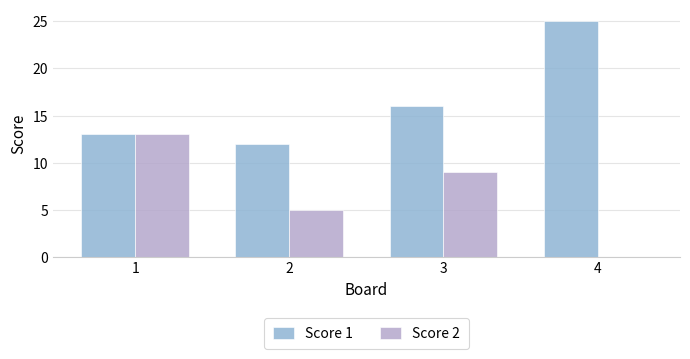

The Score 2 series shows 22 at 1. True or false?

False